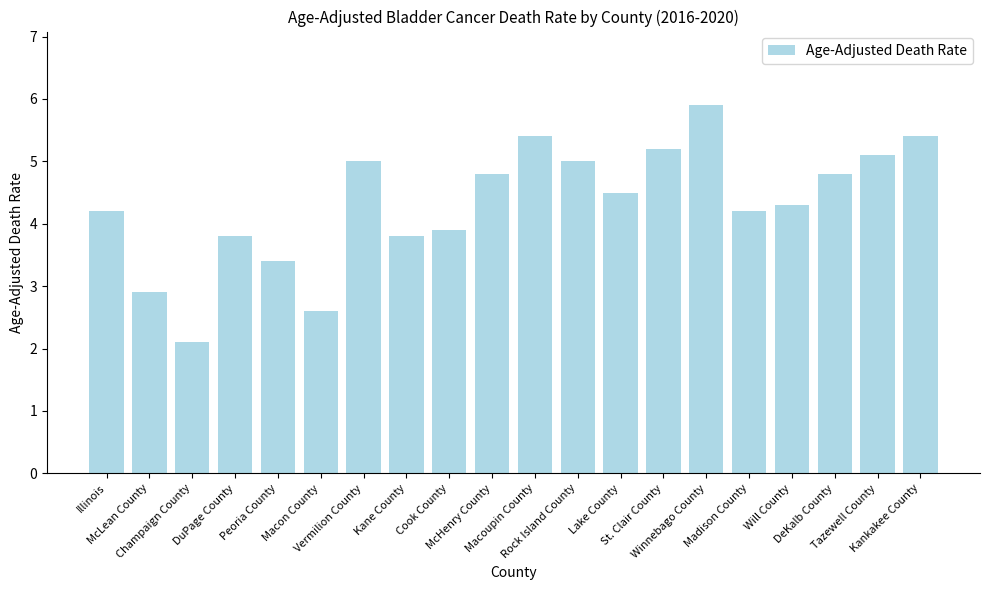

What is the sum of the values at Tazewell County and Champaign County?

7.2